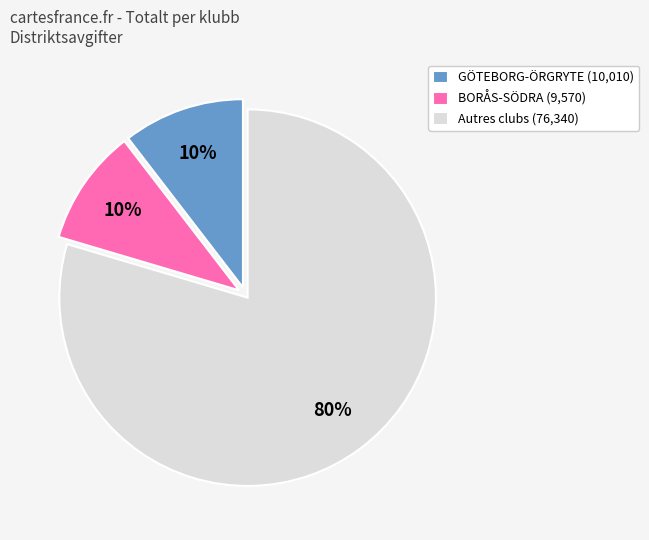

True or false: Autres clubs (76,340) accounts for 80% of the total.

True